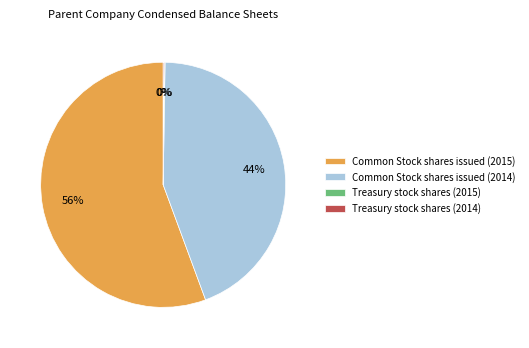

Is there a majority slice in this chart?

Yes